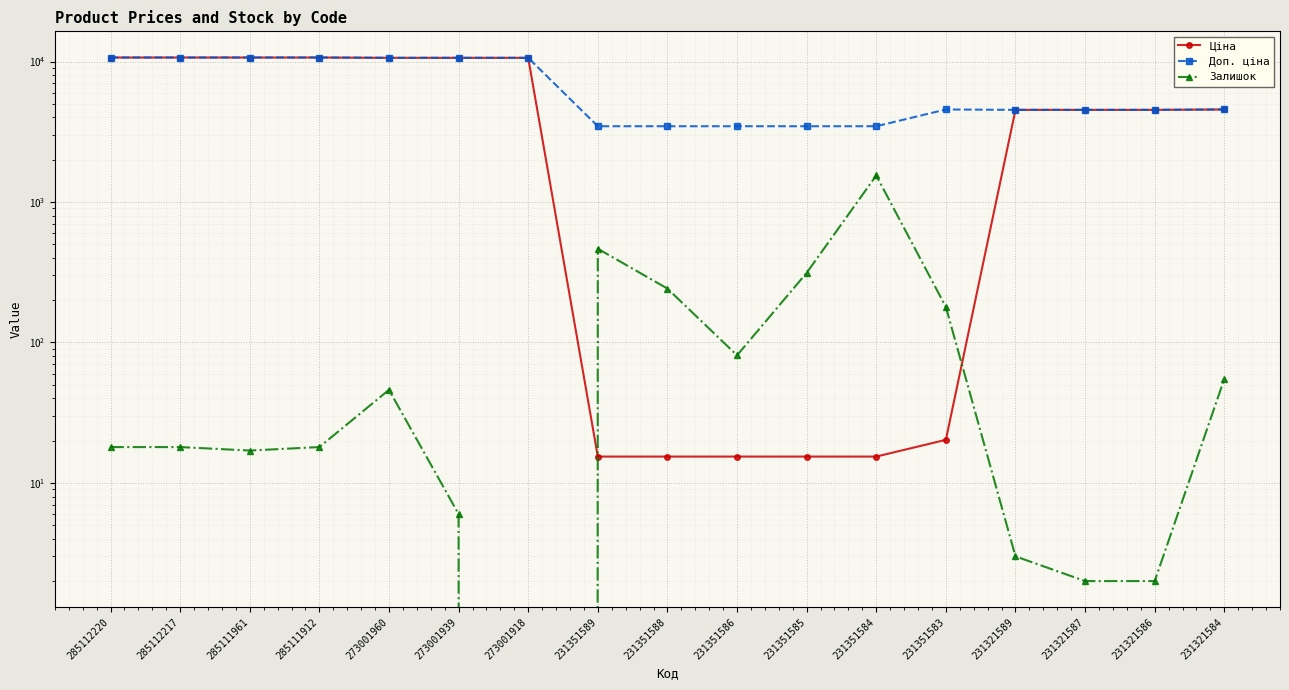

What is the approximate value of Ціна at 231351589?

15.4